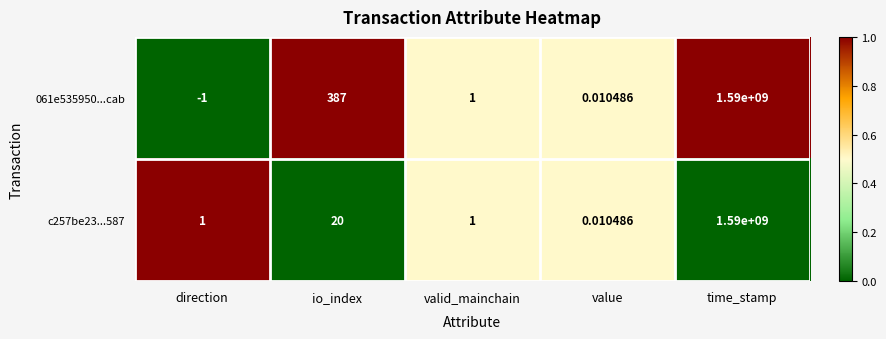

At which label does c257be23...587 reach its peak?

time_stamp